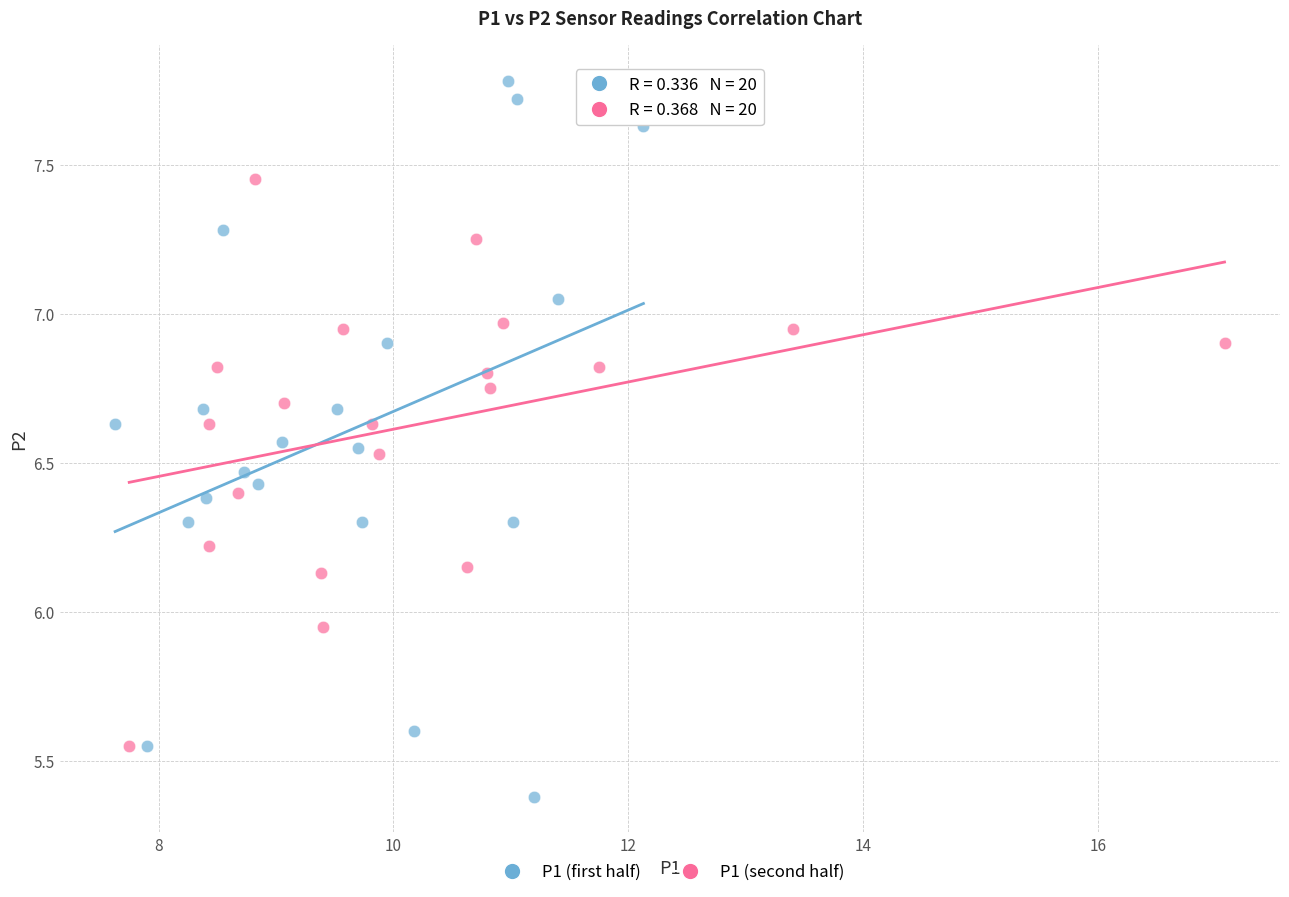

Which series reaches the maximum Y coordinate?

P1 (first half)